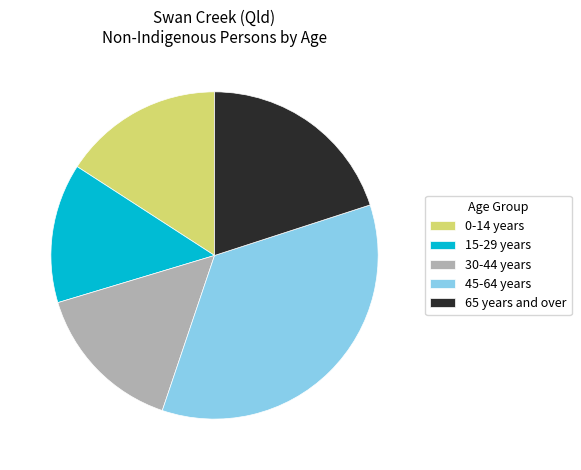

Which slice is the smallest?

15-29 years